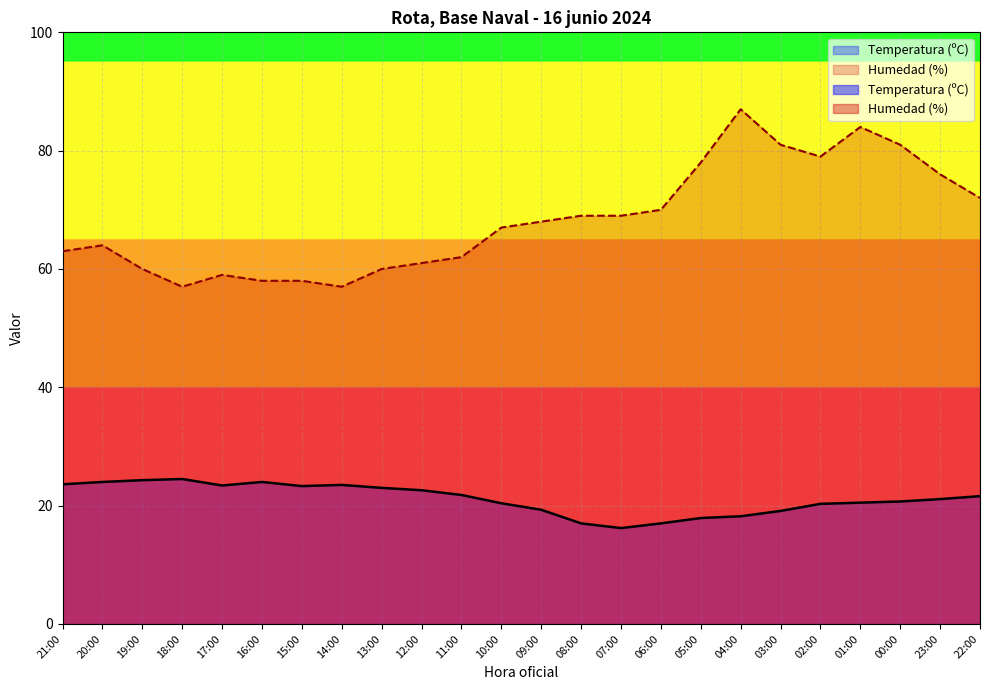

The Temperatura (ºC) series shows 38.6 at 12:00. True or false?

False